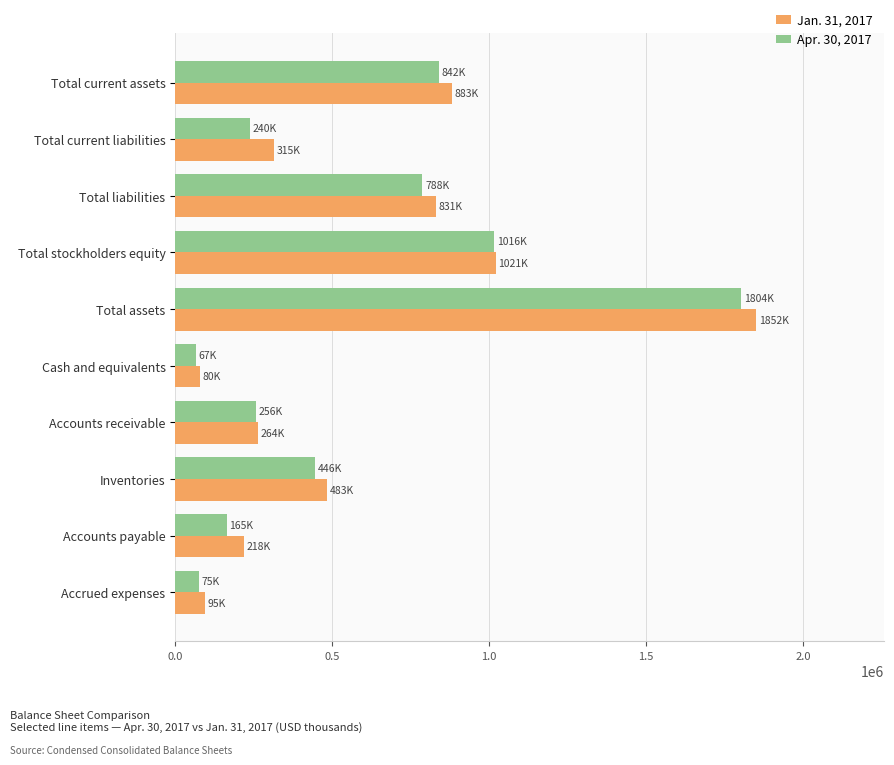

What is the difference between the maximum and minimum values in the Apr. 30, 2017 series?

1736654